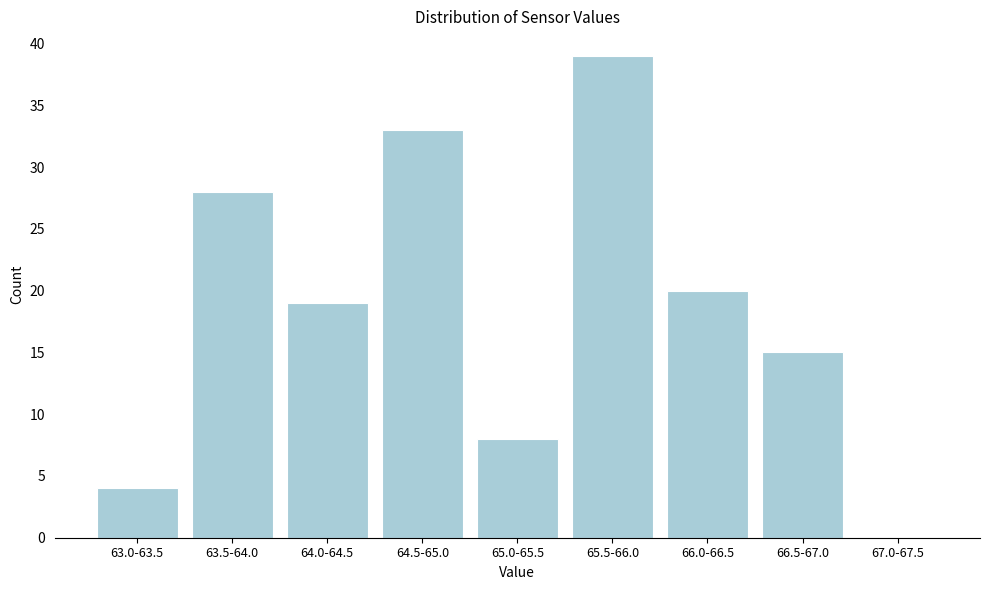

Reading right to left, extract all data points from this chart.

67.0-67.5=0	66.5-67.0=15	66.0-66.5=20	65.5-66.0=39	65.0-65.5=8	64.5-65.0=33	64.0-64.5=19	63.5-64.0=28	63.0-63.5=4